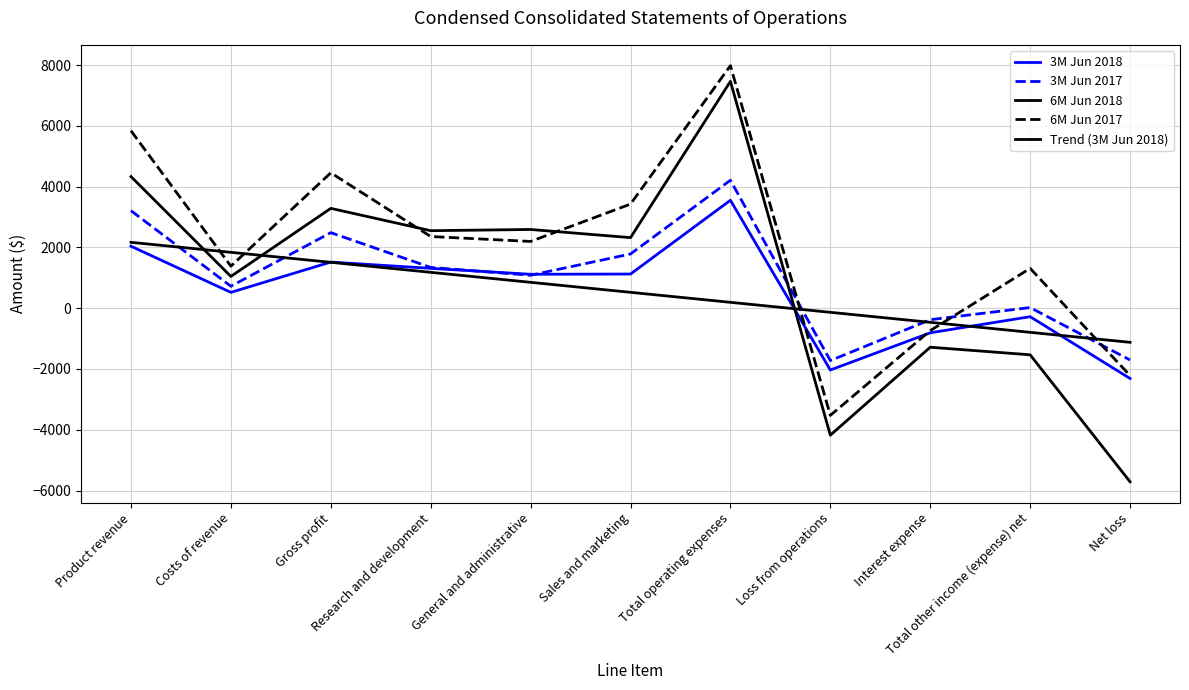

What is the greatest value displayed?

7980.0